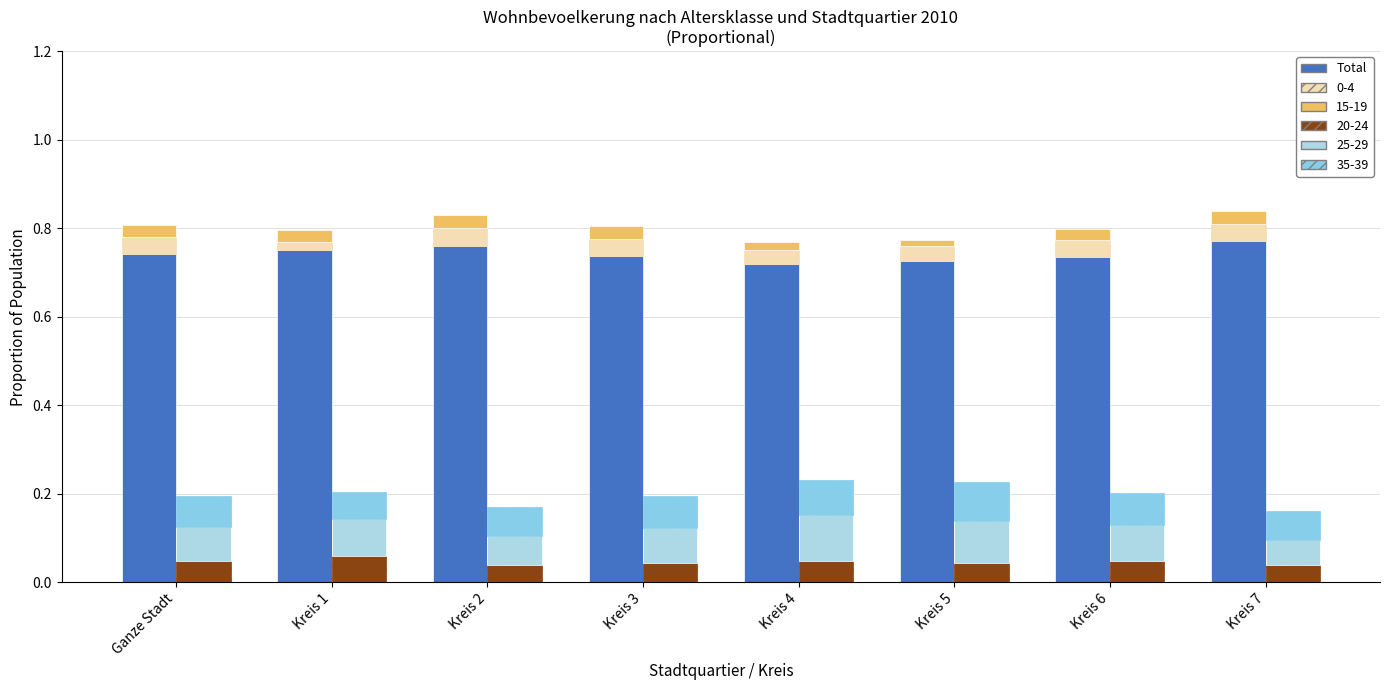

Reading left to right, what are all the values shown in this chart?

Ganze Stadt=0.7	Kreis 1=0.8	Kreis 2=0.8	Kreis 3=0.7	Kreis 4=0.7	Kreis 5=0.7	Kreis 6=0.7	Kreis 7=0.8